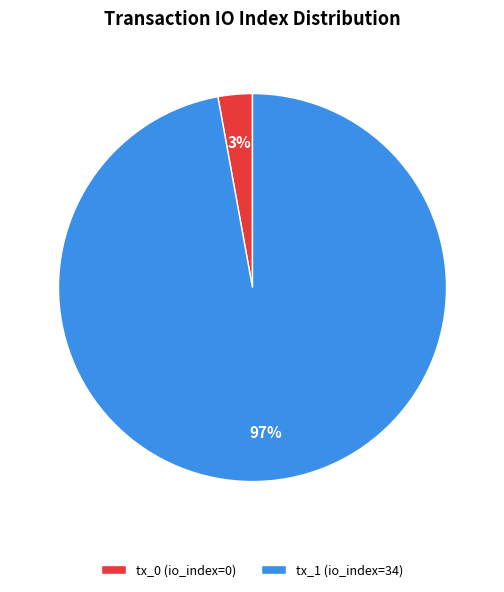

Is there any slice that represents more than half of the pie?

Yes